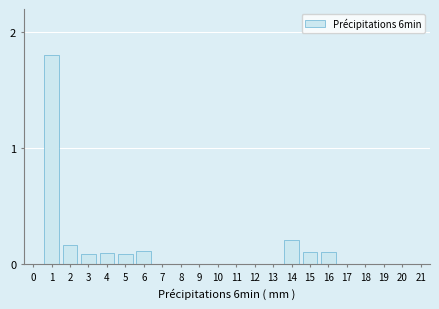

Which has a higher value, 4 or 8?

4